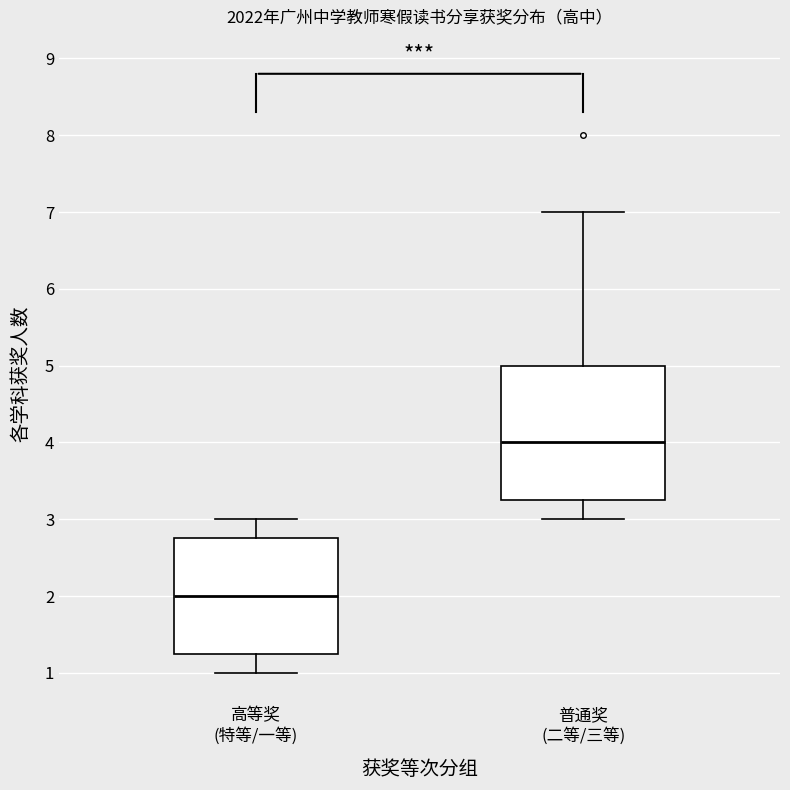

Which box has the highest median line?

普通奖 (二等/三等)